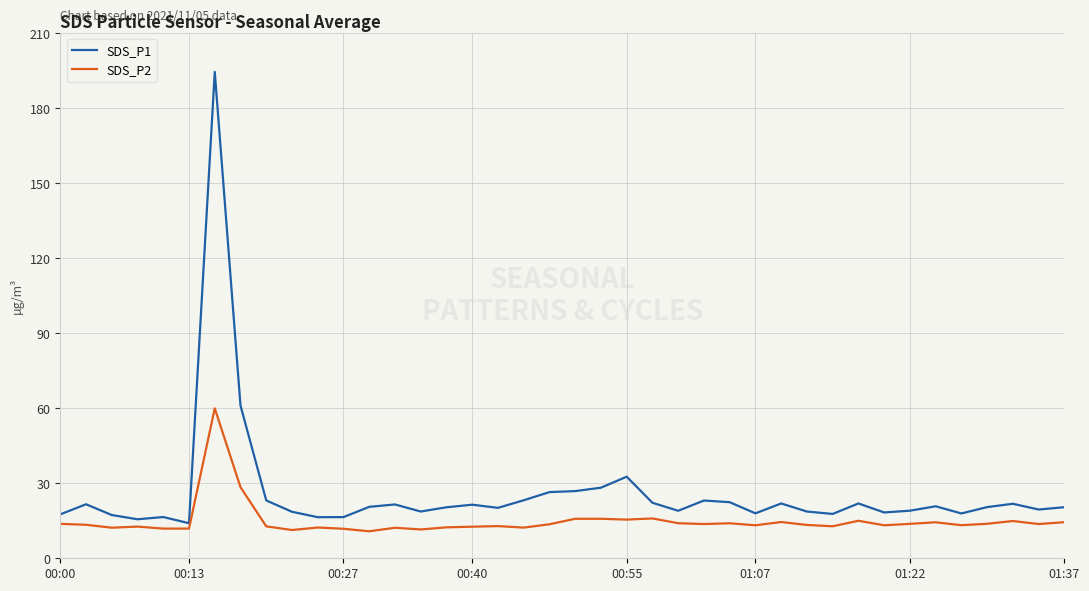

What are all the series names shown in the legend?

SDS_P1, SDS_P2